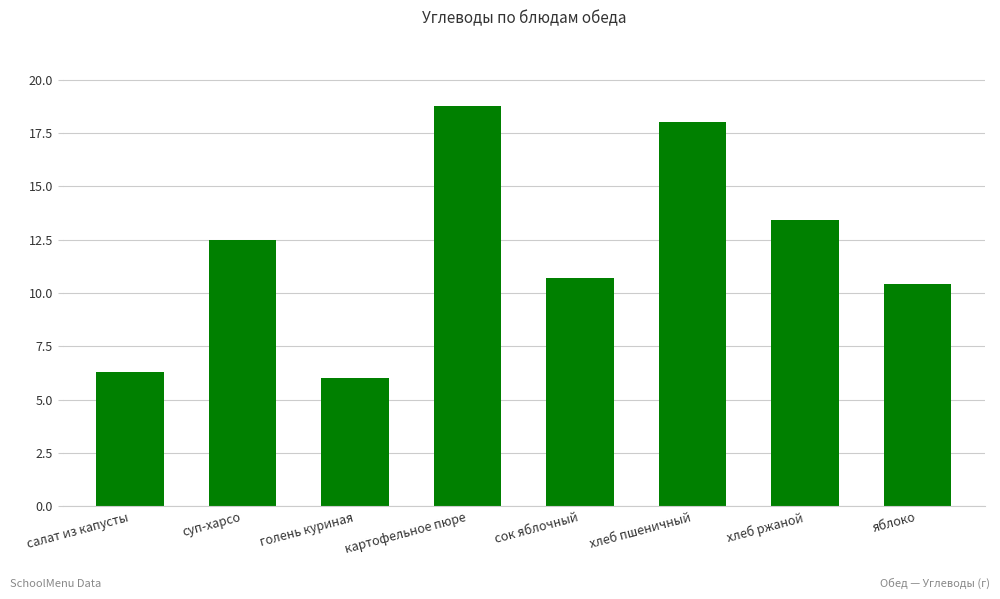

Is it true that the value at суп-харсо is 18.2?

False